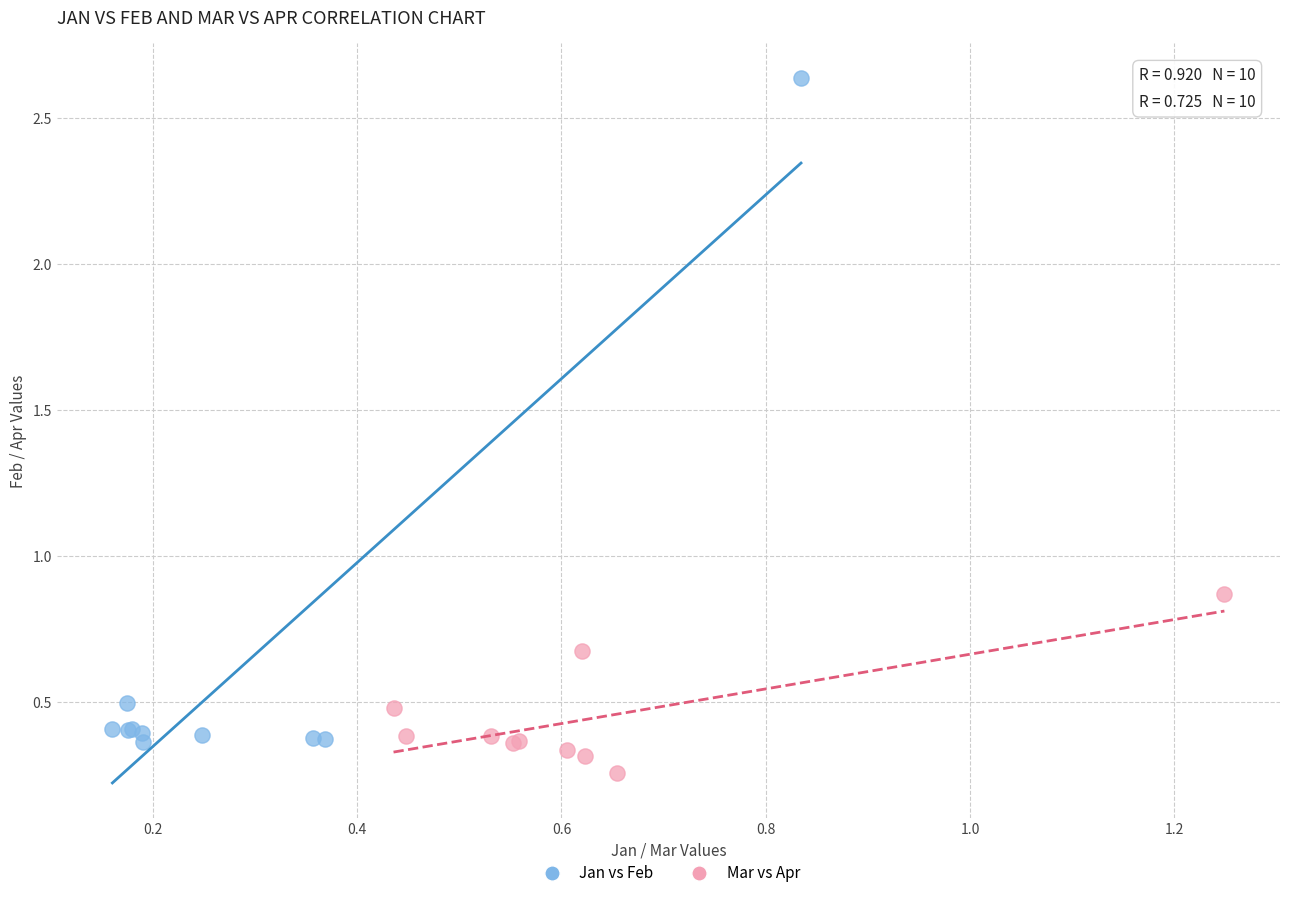

Which series has the largest Y range (max minus min)?

Jan vs Feb